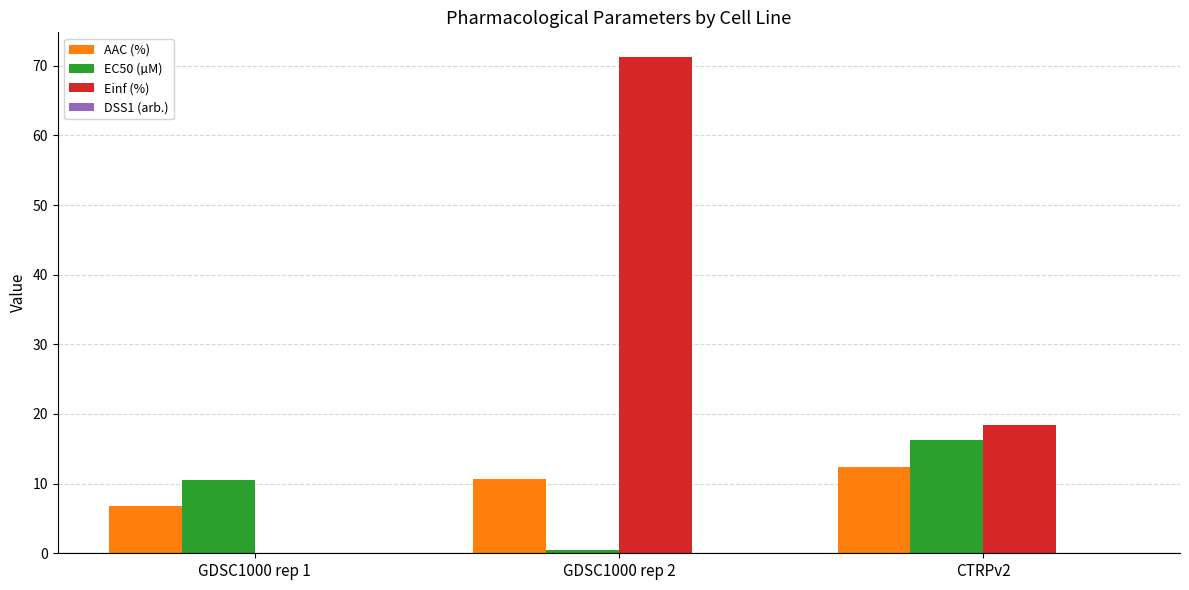

What is the difference between the AAC (%) values at GDSC1000 rep 2 and CTRPv2?

1.8